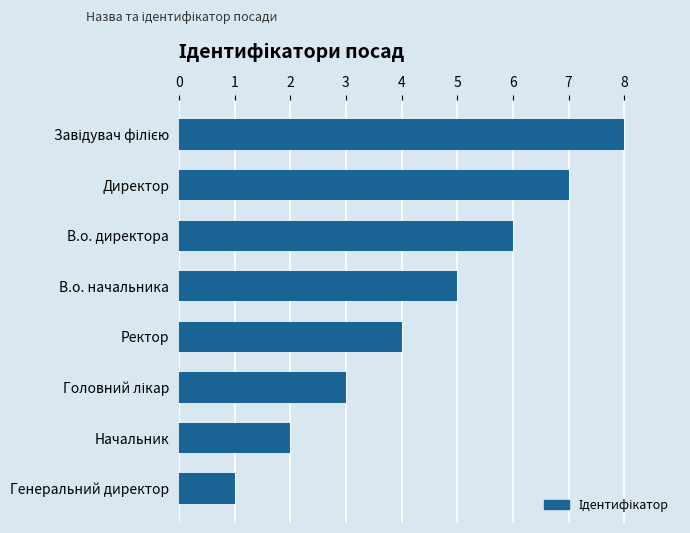

The chart shows a value of 2 at Начальник. True or false?

True